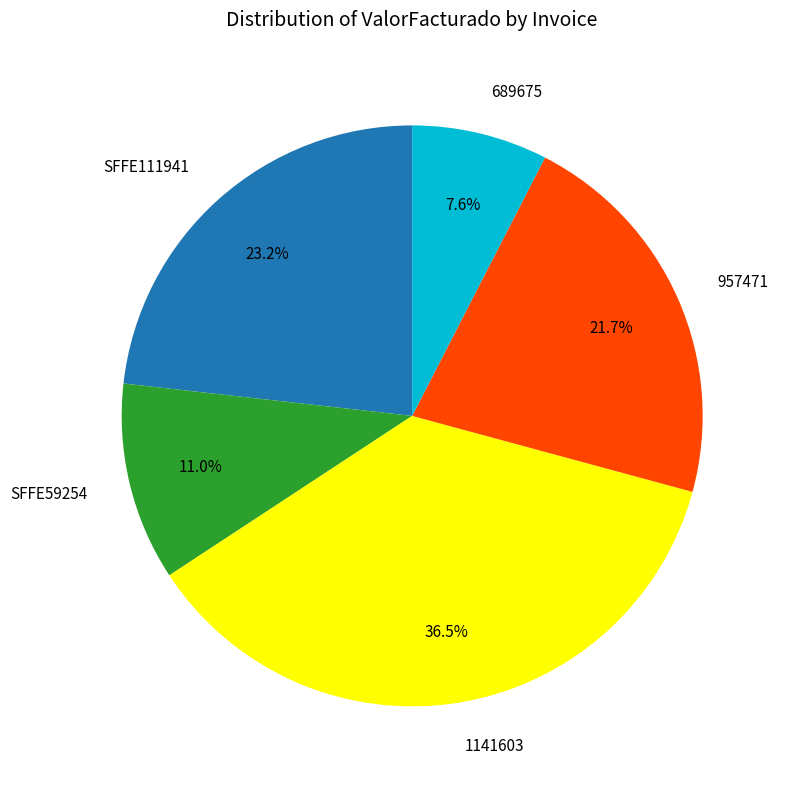

To the nearest percent, what is the combined percentage of 1141603 and 957471?

58%